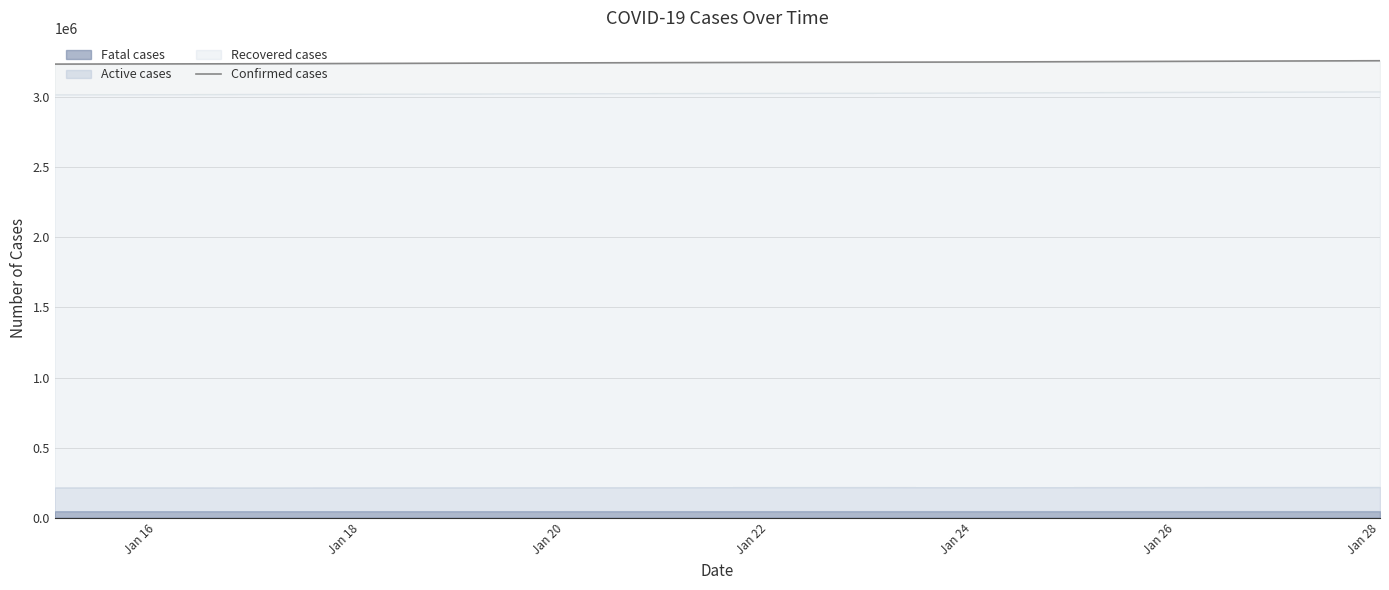

True or false: the data shows 3247753 at Jan 22.

True